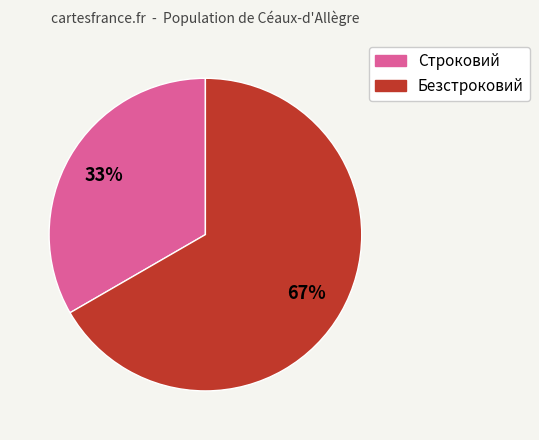

What is the majority slice?

Безстроковий